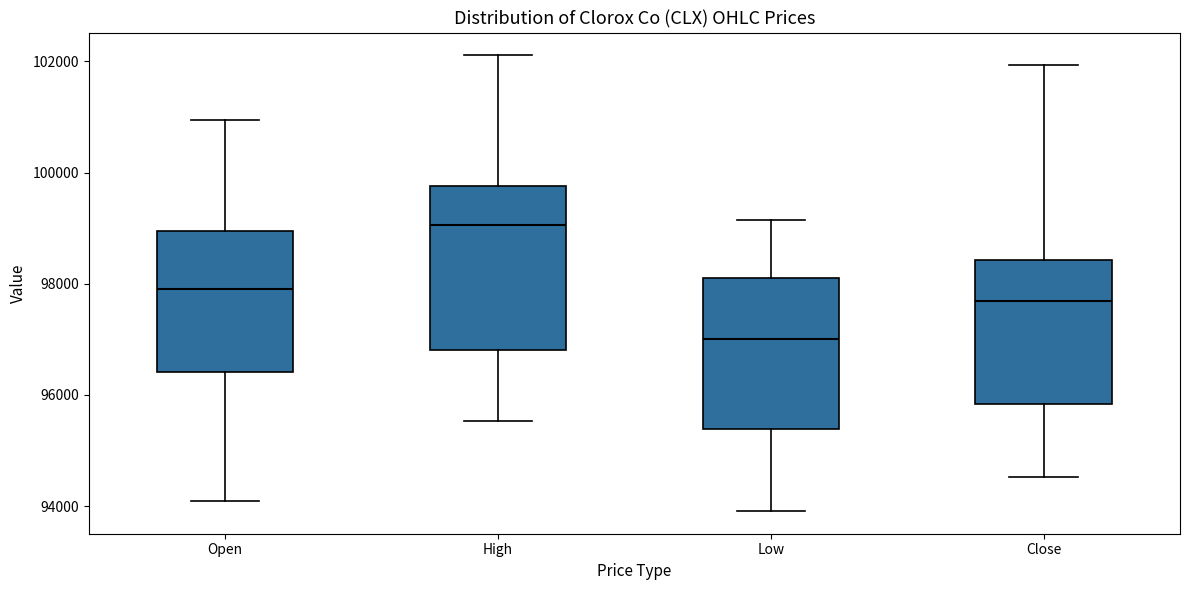

Where is the upper edge of the box for Low on the y-axis? The values are not printed on the chart, so give them approximately, as read against the axis.

98000